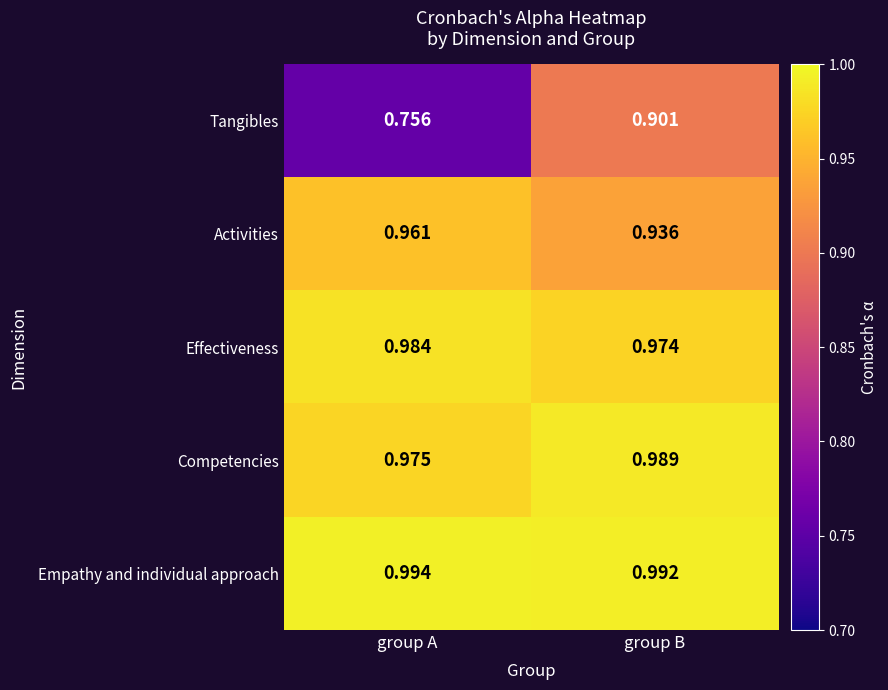

Which series changed the most between group A and group B?

Tangibles